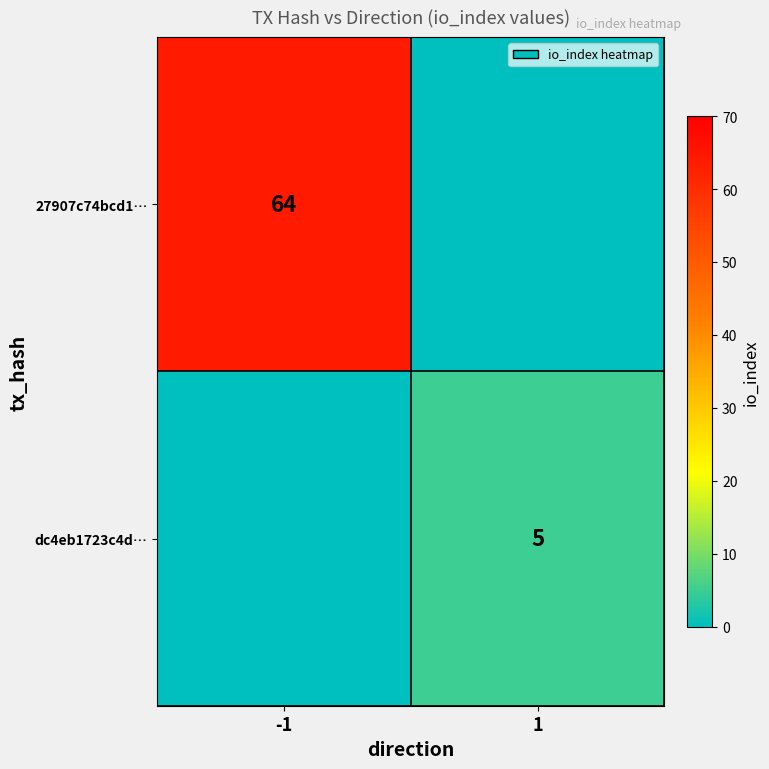

The value of dc4eb1723c4d… at 1 is 8. True or false?

False